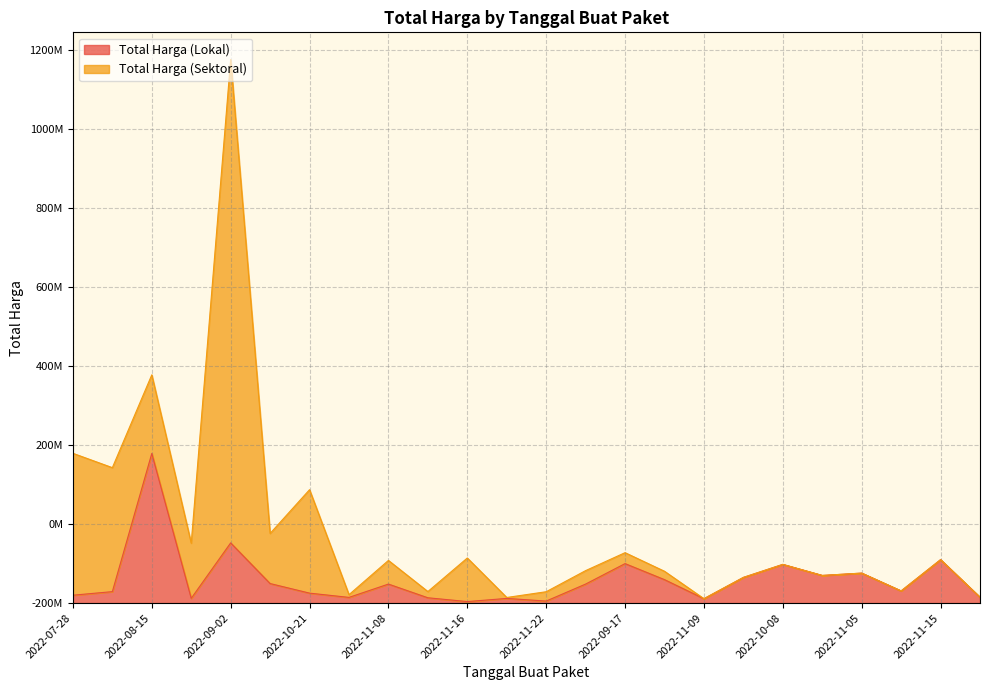

Which category has the lowest value across all series?

2022-11-16